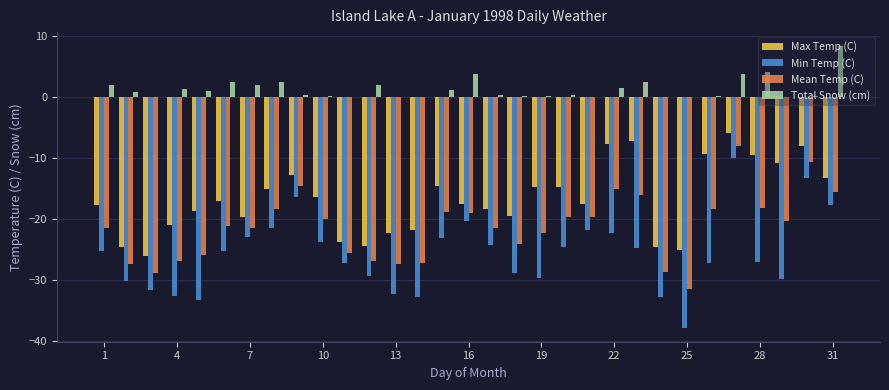

What is the maximum value shown in the chart?

8.4